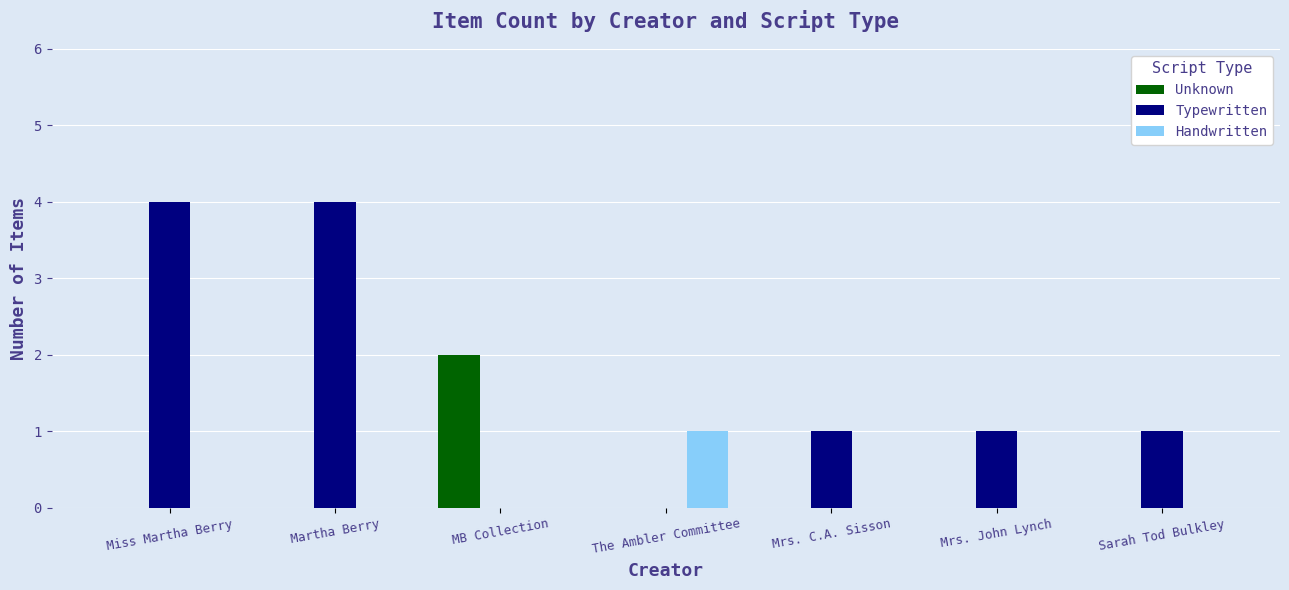

True or false: Typewritten has a value of 1 at Sarah Tod Bulkley.

True